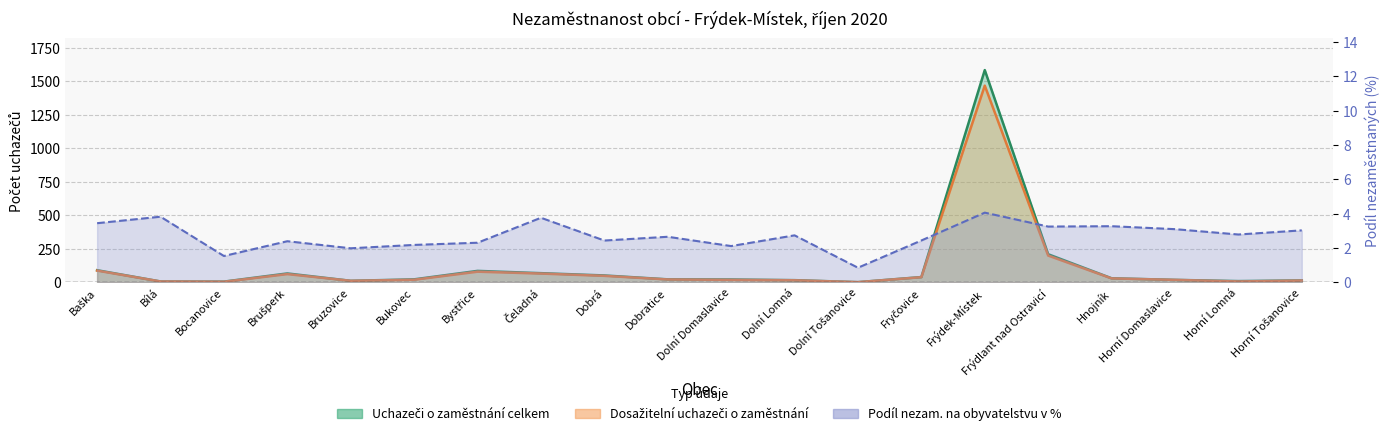

What are all the series names shown in the legend?

Uchazeči o zaměstnání celkem, Dosažitelní uchazeči o zaměstnání, Podíl nezam. na obyvatelstvu v %